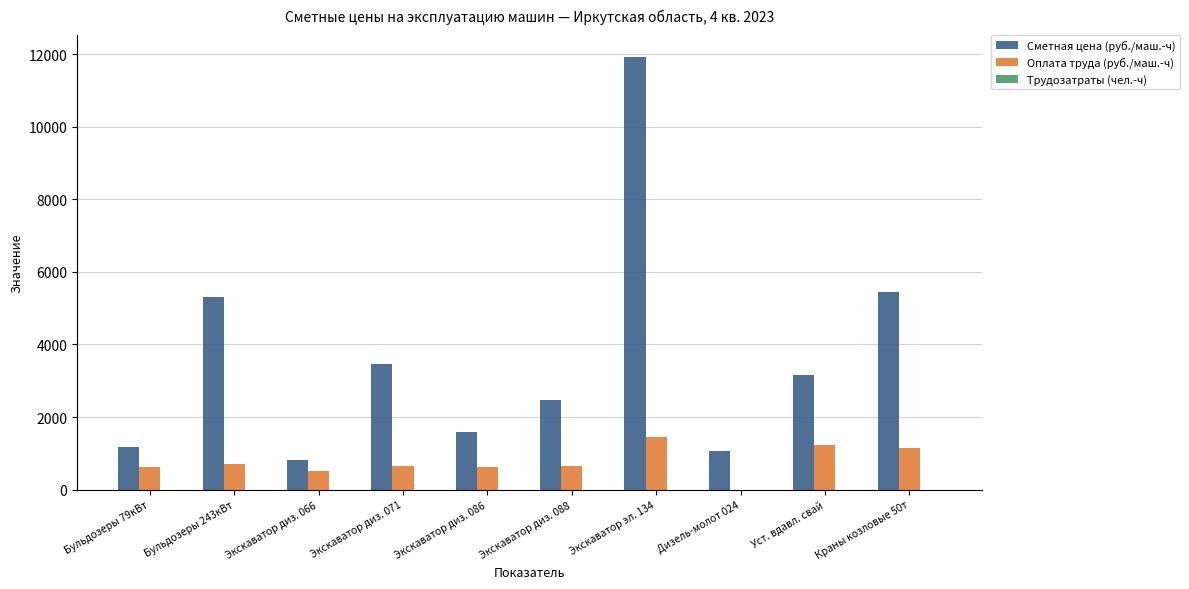

Which series changed the most between Бульдозеры 79кВт and Бульдозеры 243кВт?

Сметная цена (руб./маш.-ч)